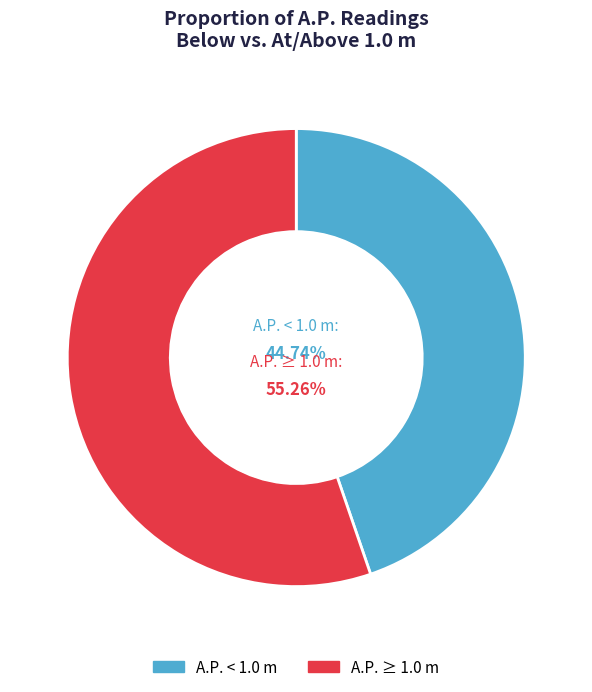

Is there any slice that represents more than half of the pie?

Yes